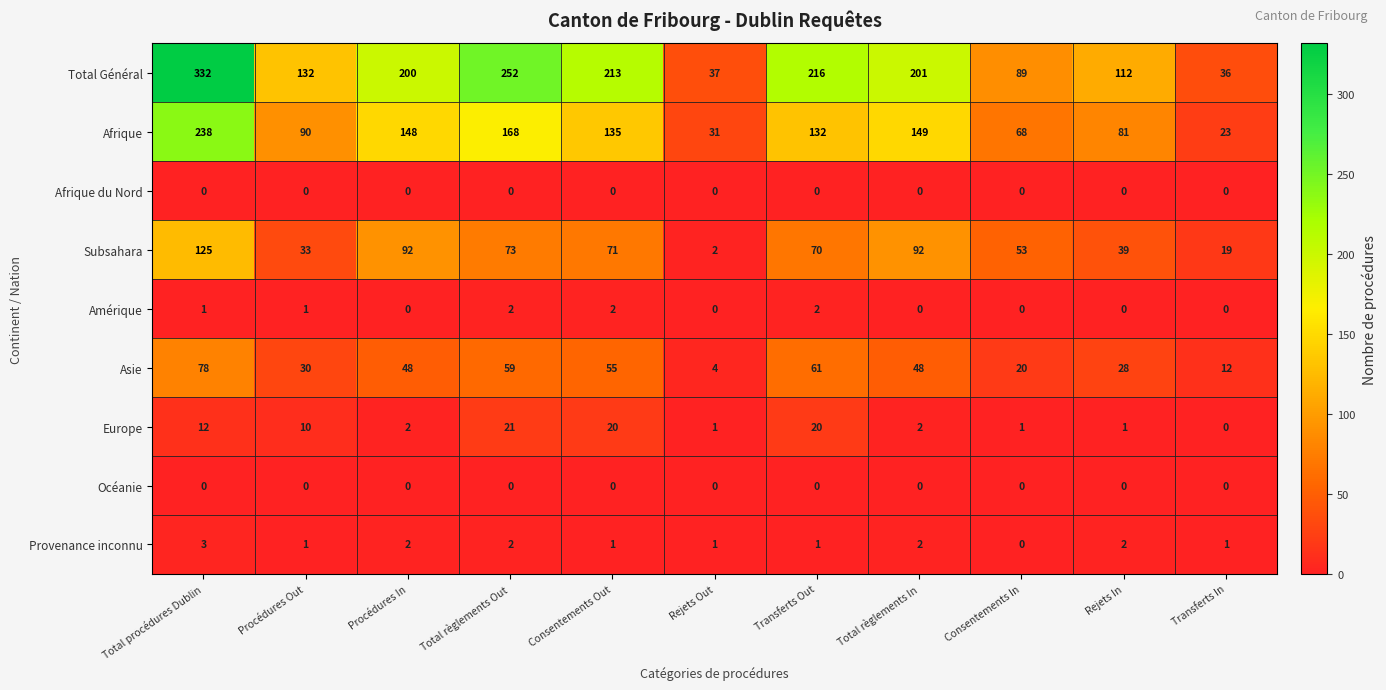

The Europe series shows 36 at Total règlements Out. True or false?

False